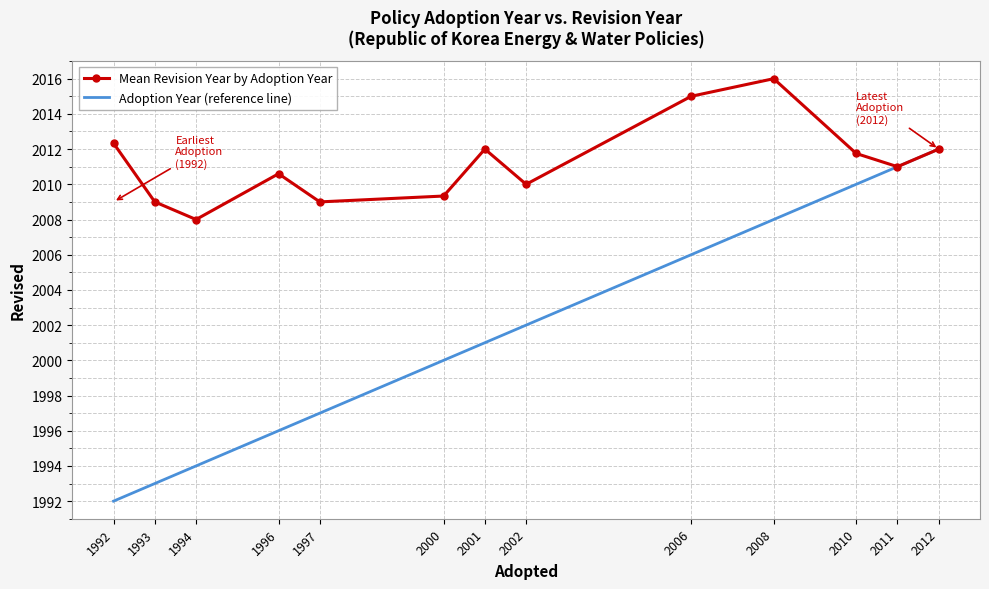

List the series in order of their overall mean, highest first.

Mean Revision Year by Adoption Year, Adoption Year (reference line)